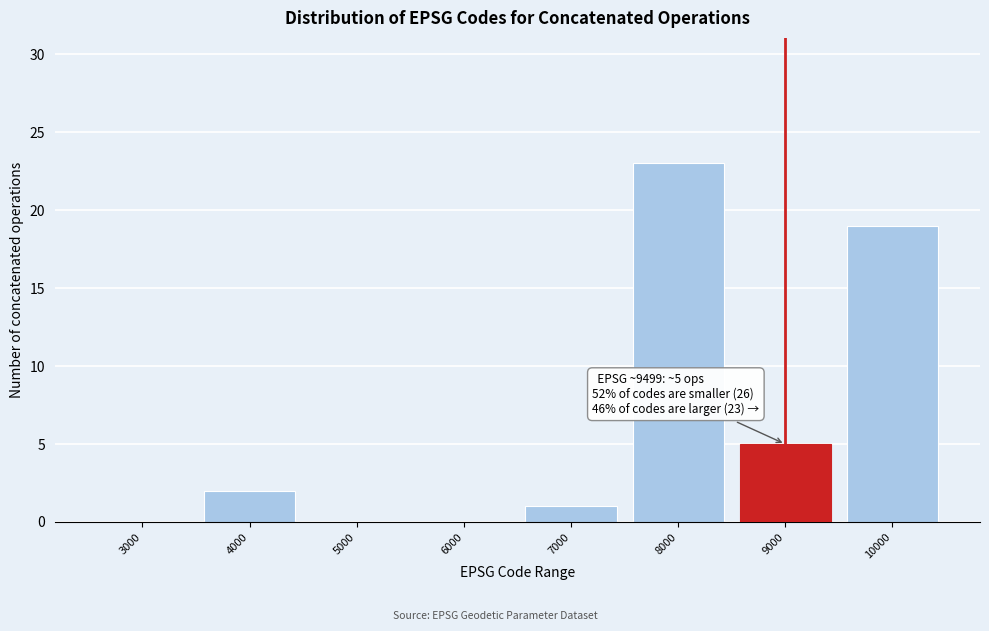

Reading left to right, list all the values displayed in this chart.

3000=0	4000=2	5000=0	6000=0	7000=1	8000=23	9000=5	10000=19